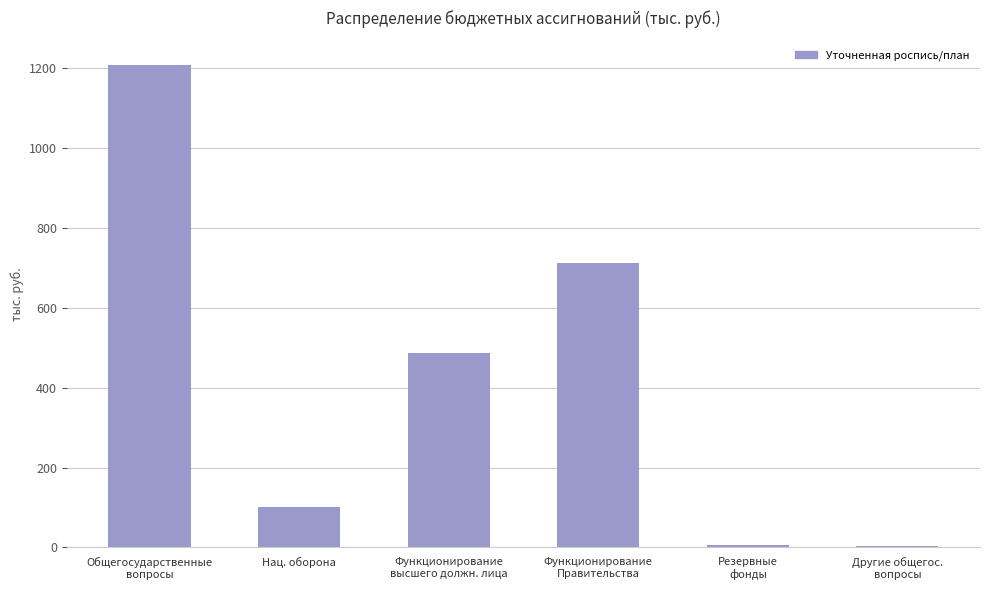

Read the value at Нац. оборона.

102.3